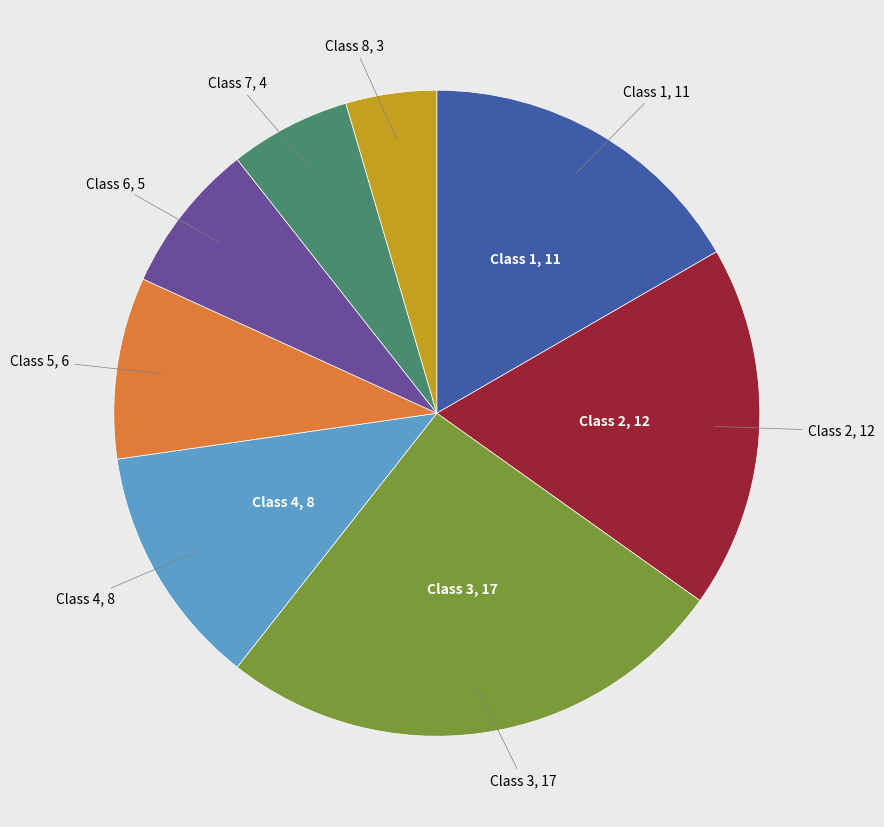

Is there any slice that represents more than half of the pie?

No